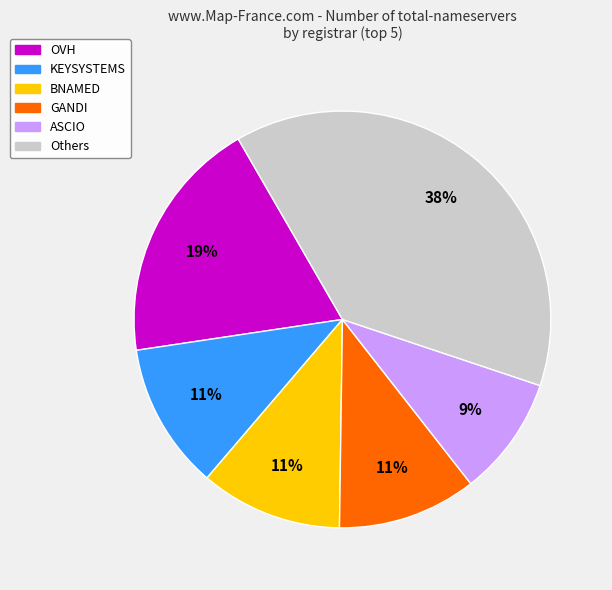

Does BNAMED represent more than half of the total?

No